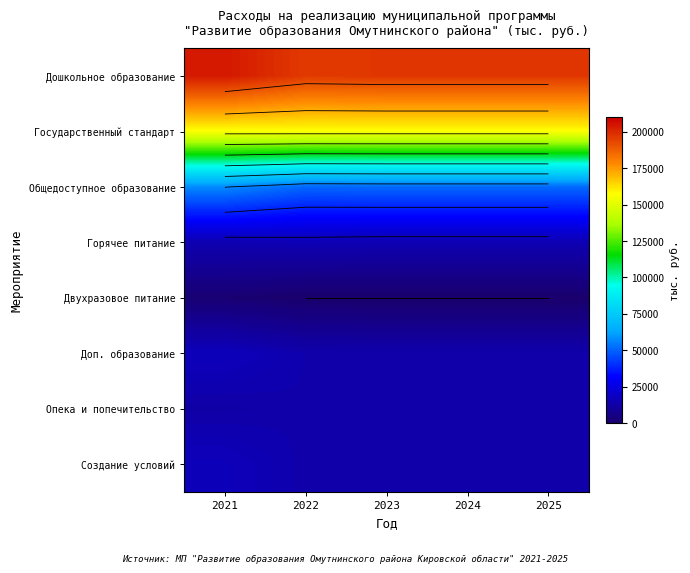

Between 2021 and 2022, which is larger?

2021